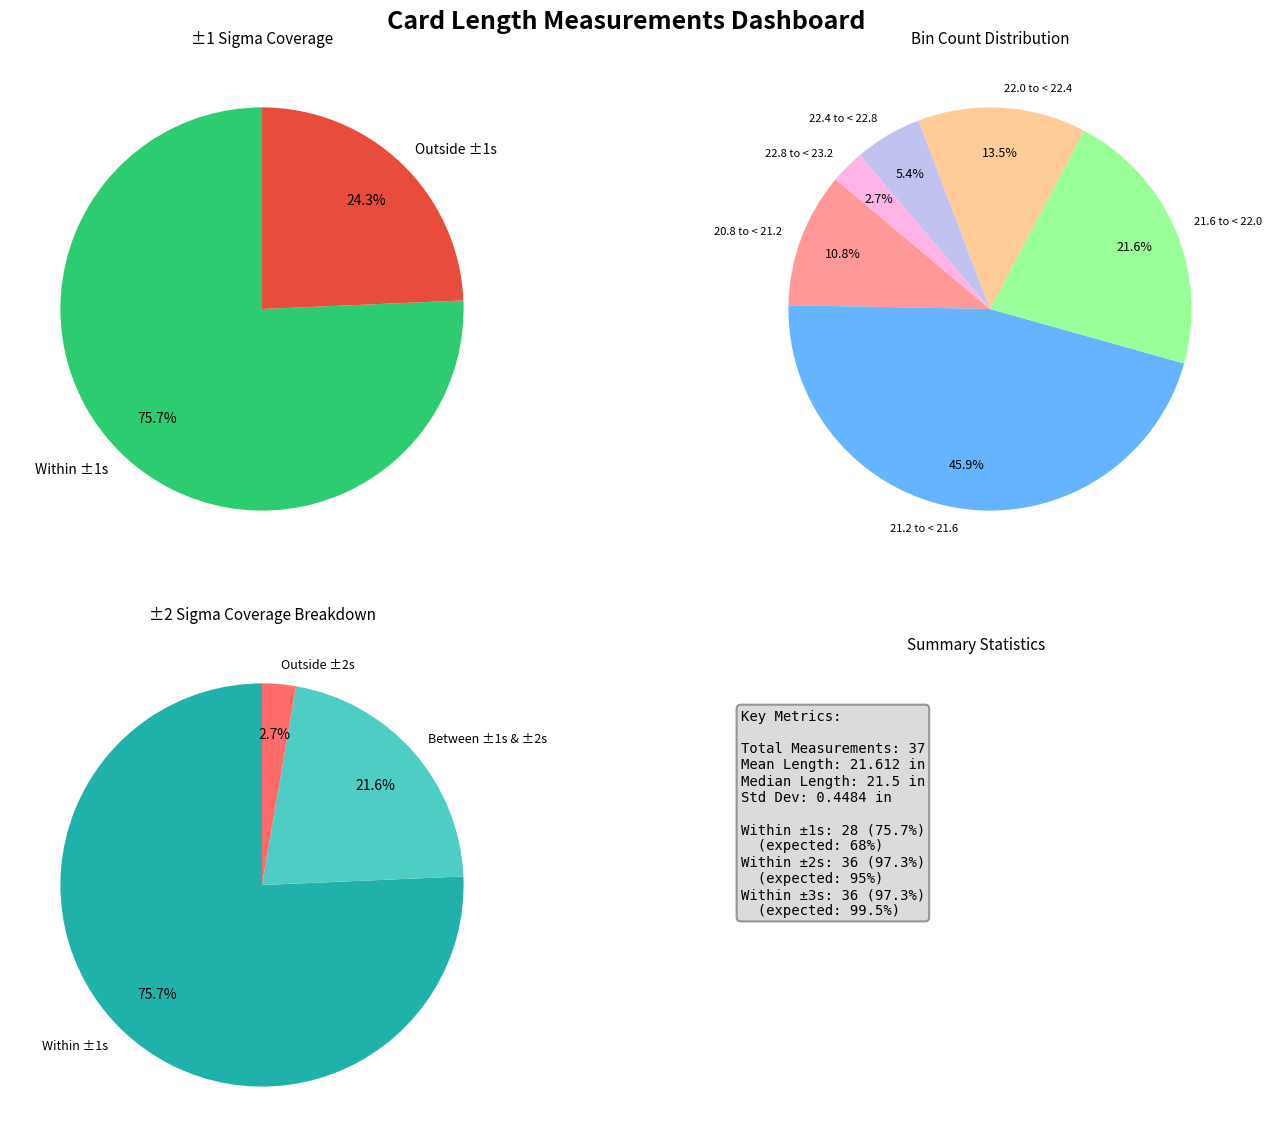

What is the ratio of the value at 21.6 to < 22.0 to the value at 22.4 to < 22.8?

4.0